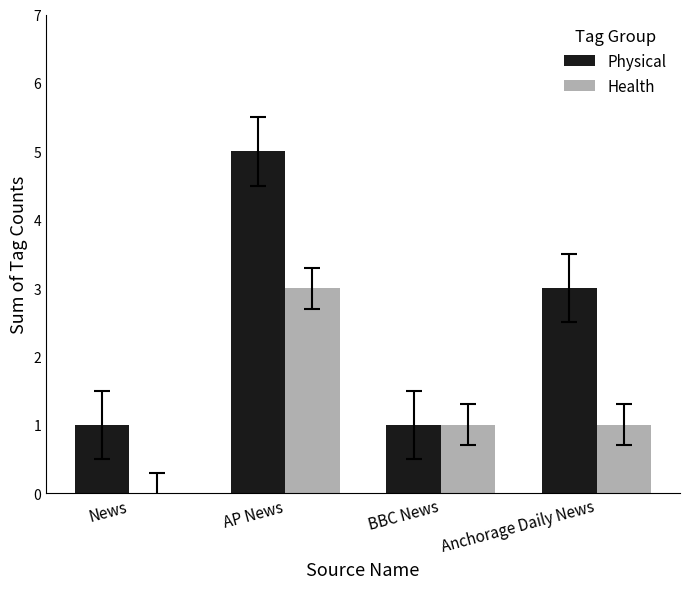

True or false: Physical has a value of 1 at BBC News.

True